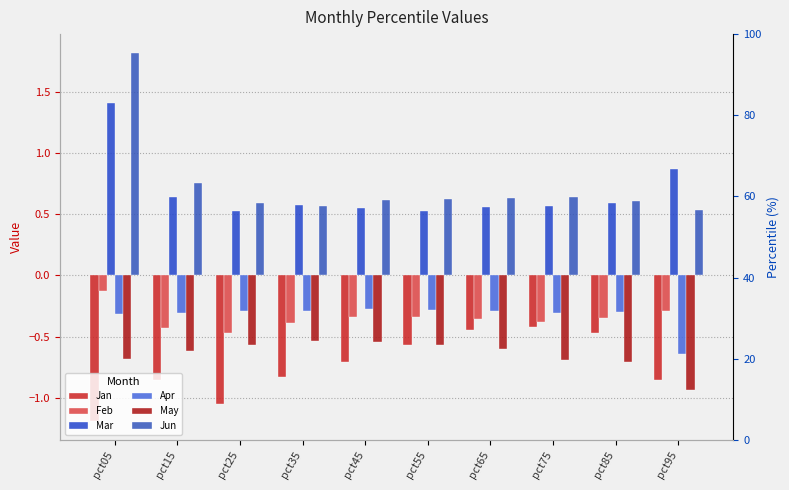

What is the difference between the second highest and second lowest values in the Jun series?

0.2